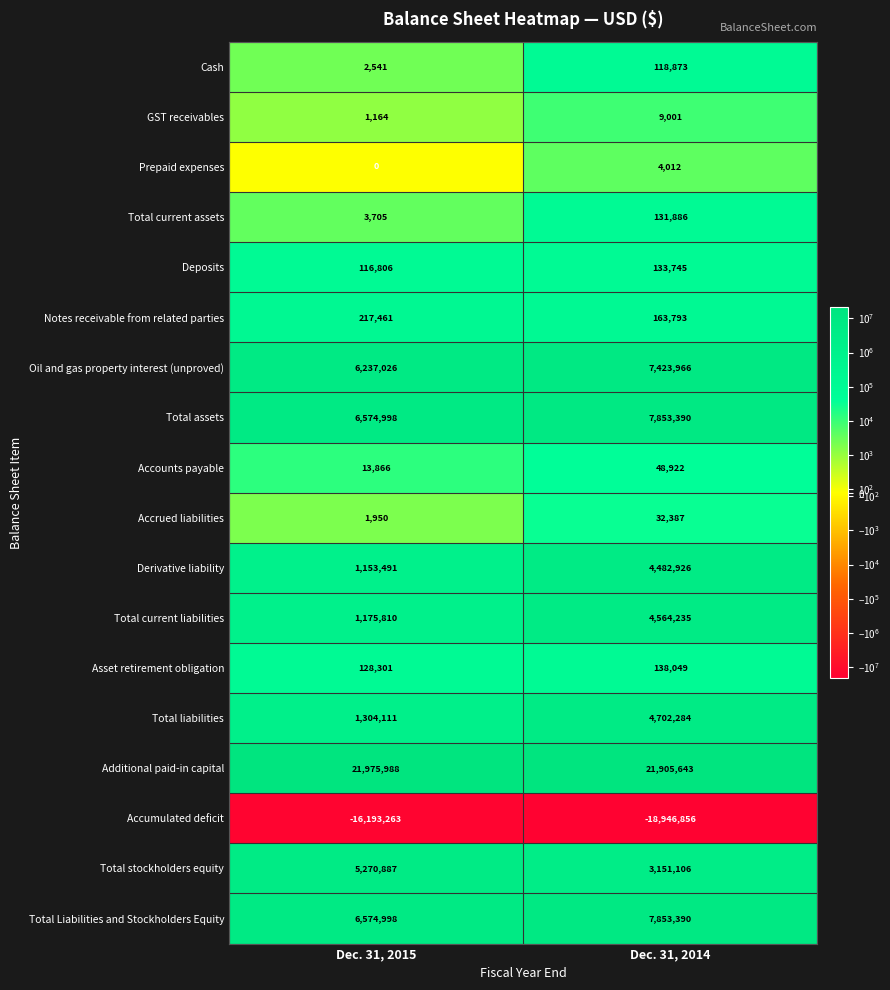

Is the value of Total current assets at Dec. 31, 2015 greater than the value of Prepaid expenses at Dec. 31, 2014?

No